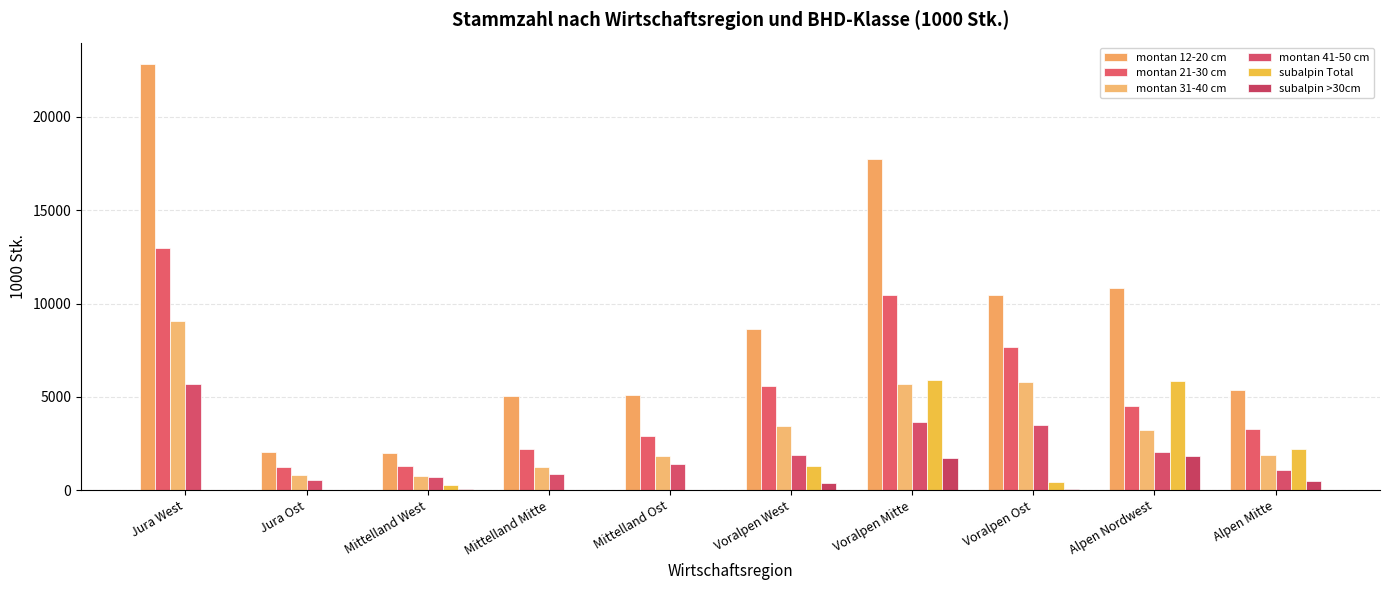

How many distinct data groups are displayed?

6